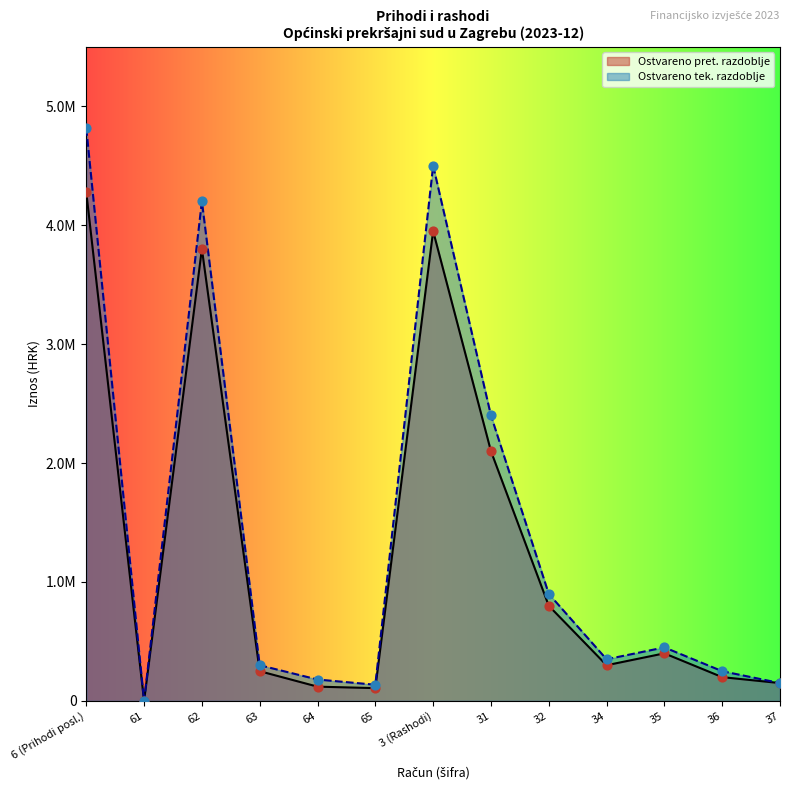

What are all the series names shown in the legend?

Ostvareno pret. razdoblje, Ostvareno tek. razdoblje